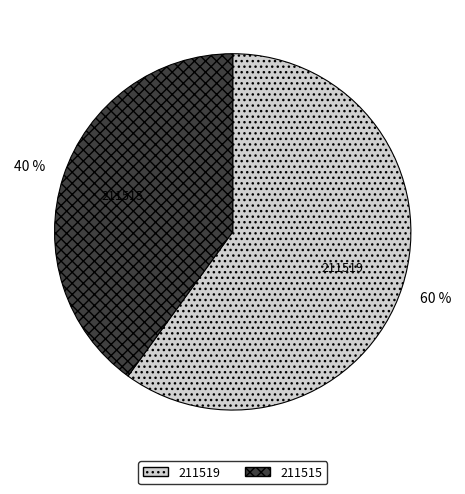

Approximately how many times larger is the value at 211519 compared to 211515?

1.5